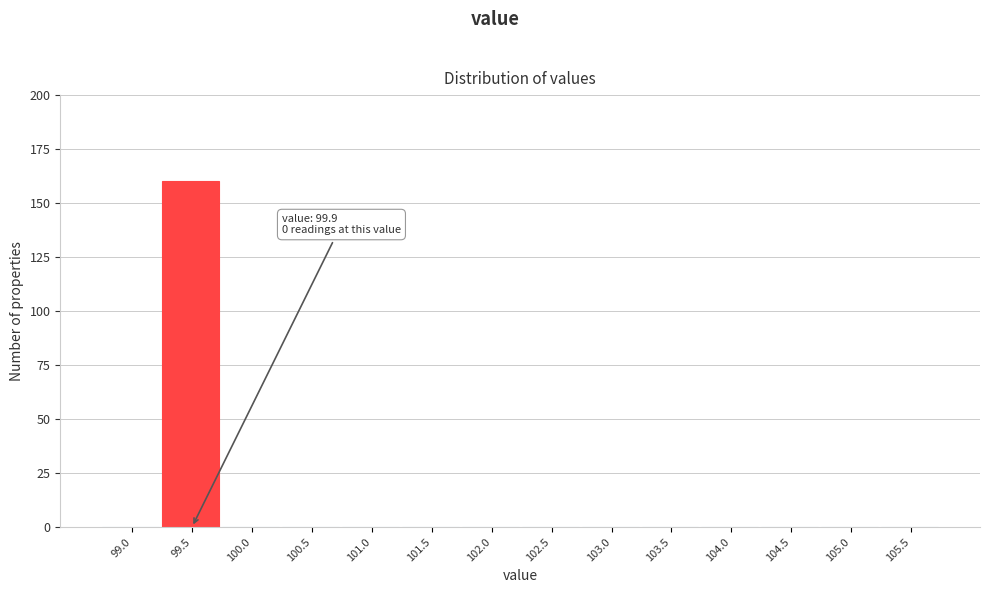

Reading right to left, extract all data points from this chart.

105.5=0	105.0=0	104.5=0	104.0=0	103.5=0	103.0=0	102.5=0	102.0=0	101.5=0	101.0=0	100.5=0	100.0=0	99.5=160	99.0=0